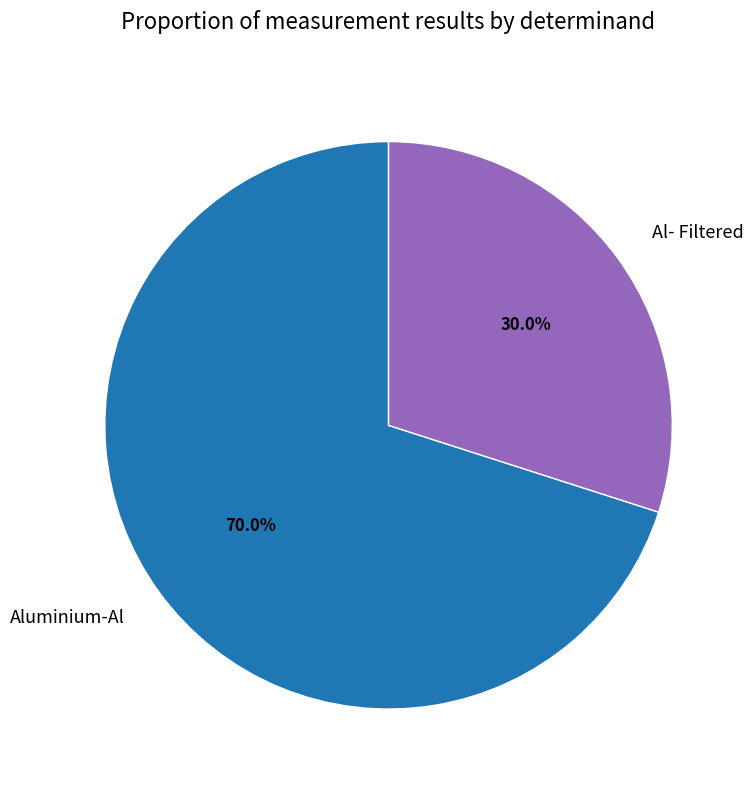

Rank the categories by value from highest to lowest.

Aluminium-Al, Al- Filtered